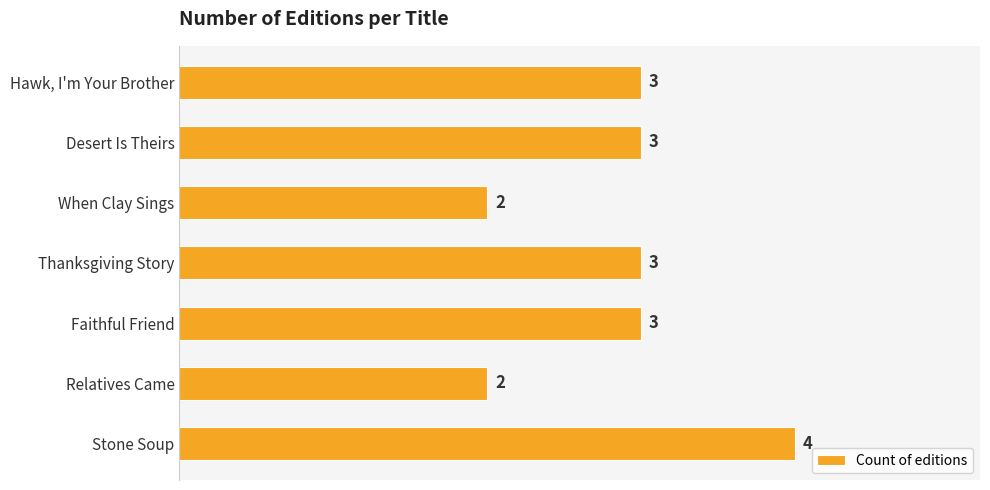

What is the maximum value shown in the chart?

4